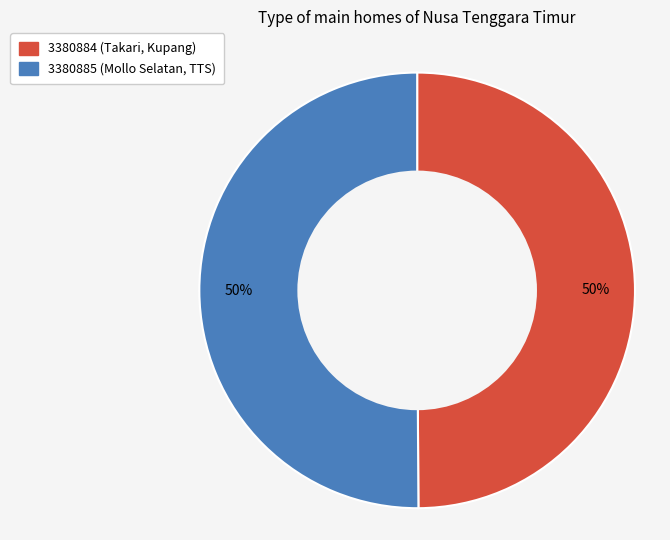

To the nearest percent, what is the combined percentage of 3380885 and 3380884?

100%